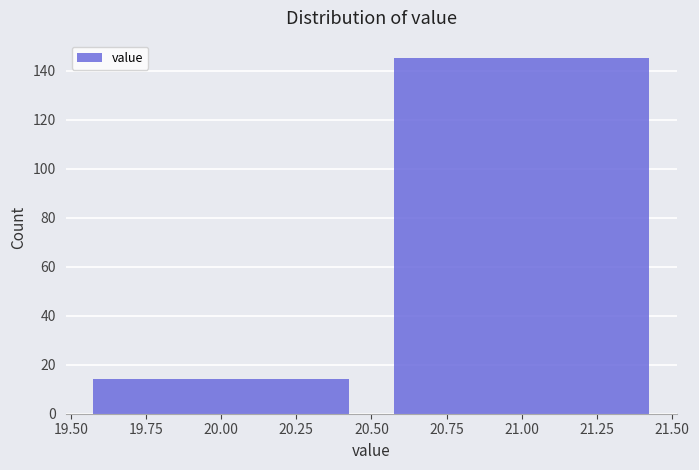

Reading left to right, list every bar in this chart as the range it spans on the x-axis followed by its height. The values are not printed on the chart, so give them approximately, as read against the axis.

19.50 to 20.50: 14
20.50 to 21.50: 146